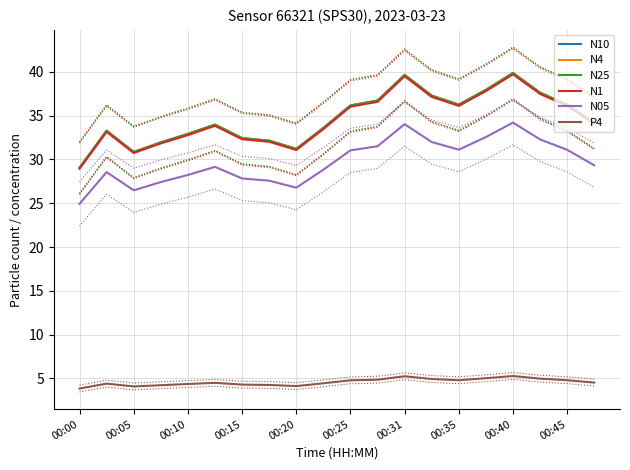

Is it true that N10 equals 8.1 at 00:31?

False